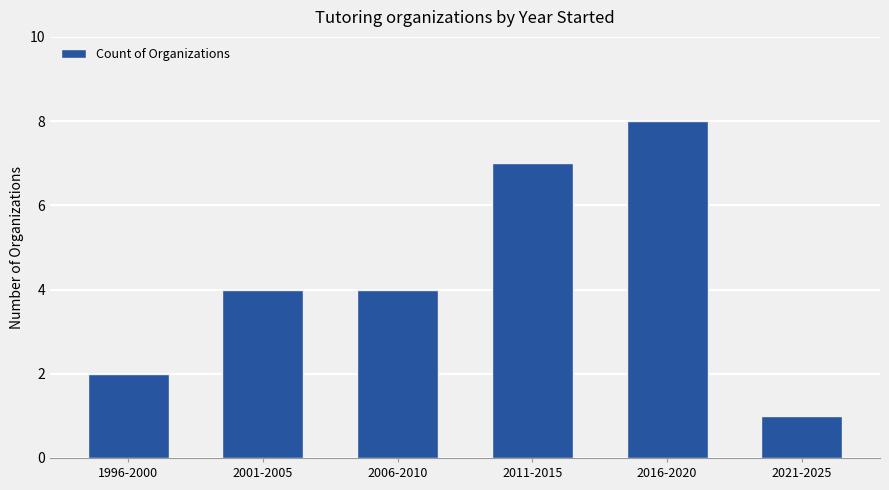

What is the sum of all values?

26